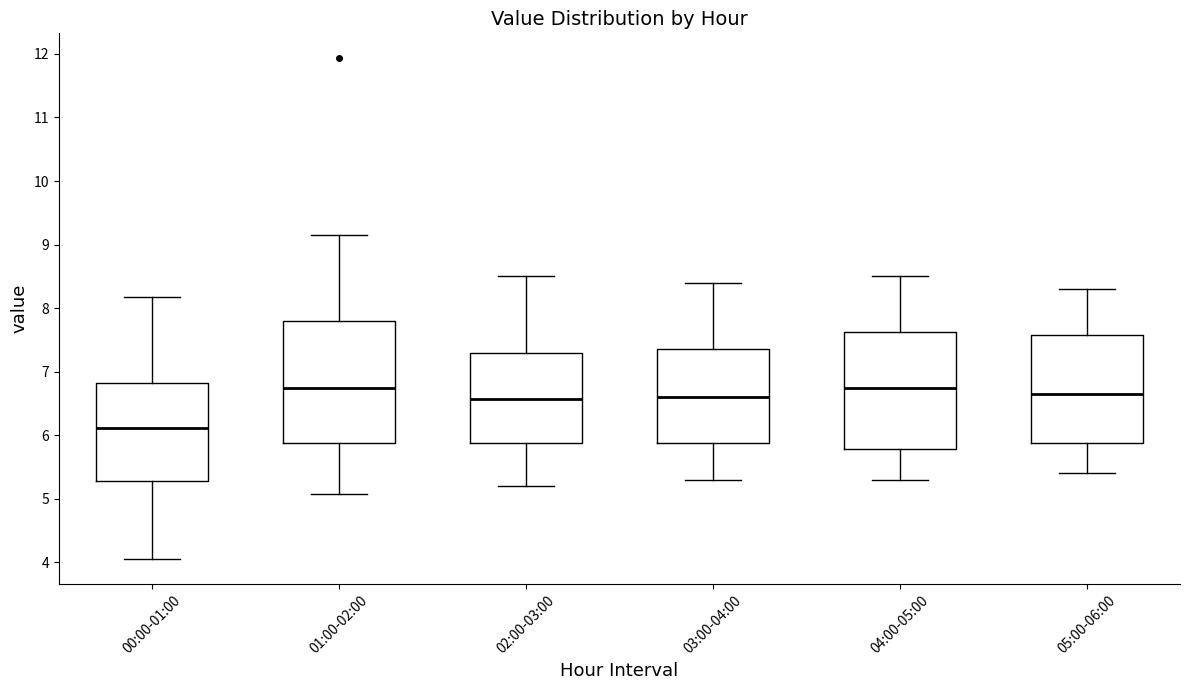

Reading left to right, transcribe this box plot: for each box, give where its median line is, the range the box spans, and where its two whiskers end, as read against the y-axis. The values are not printed on the chart, so give them approximately, as read against the axis.

00:00-01:00: median 6.1, box 5.3 to 6.8, whiskers 4.1 to 8.2
01:00-02:00: median 6.7, box 5.9 to 7.8, whiskers 5.1 to 9.2
02:00-03:00: median 6.6, box 5.9 to 7.3, whiskers 5.2 to 8.5
03:00-04:00: median 6.6, box 5.9 to 7.4, whiskers 5.3 to 8.4
04:00-05:00: median 6.8, box 5.8 to 7.6, whiskers 5.3 to 8.5
05:00-06:00: median 6.7, box 5.9 to 7.6, whiskers 5.4 to 8.3